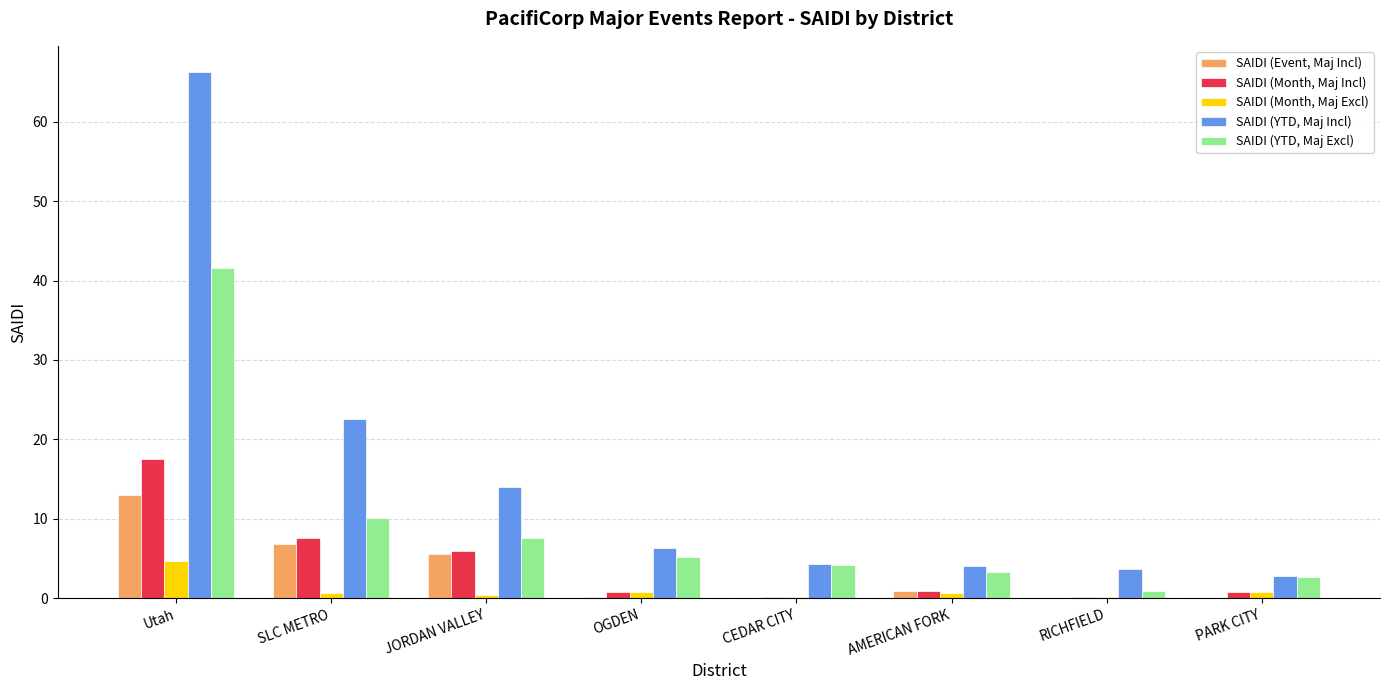

Which series has the largest total across all categories?

SAIDI (YTD, Maj Incl)